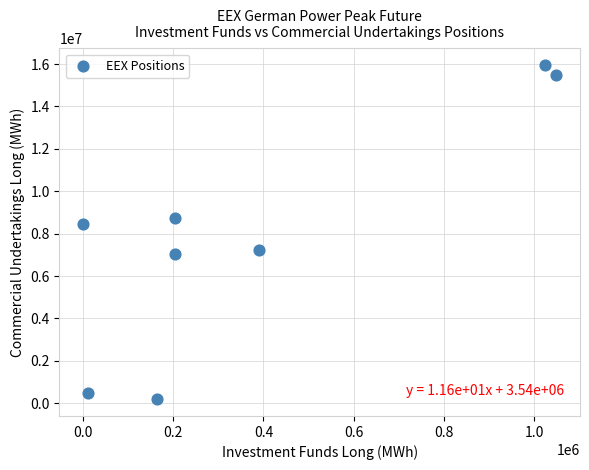

What Y value in the scatter plot is closest to 8071662?

8453052